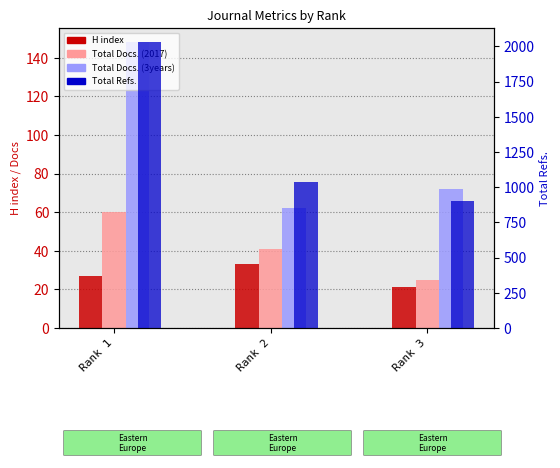

What is the difference between the maximum and minimum values in the Total Docs. (3years) series?

86